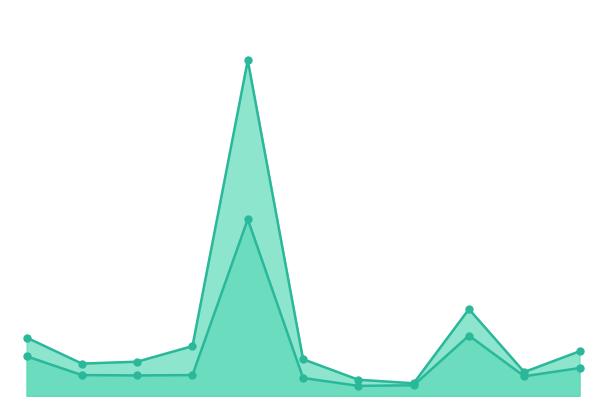

Which series has the largest Y range (max minus min)?

Molly Kelly (Democratic)